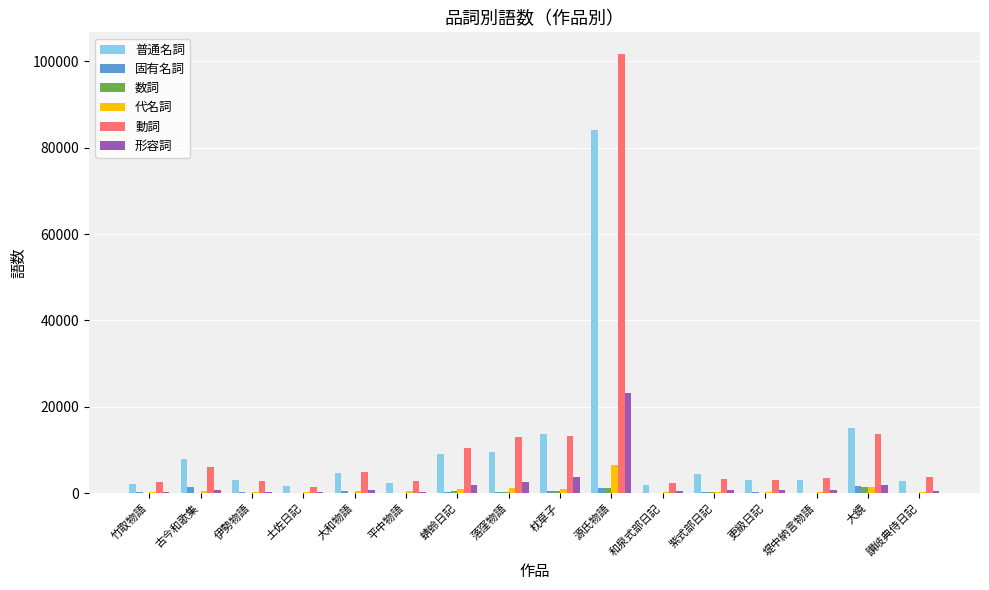

What is the sum of all 数詞 values?

4774